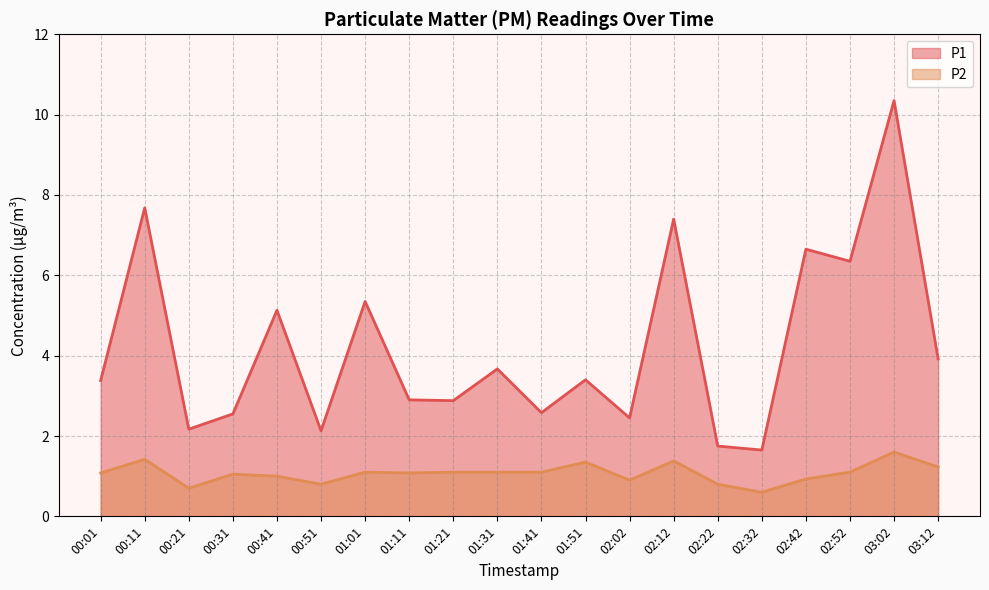

How many data points in P1 are less than 3?

9